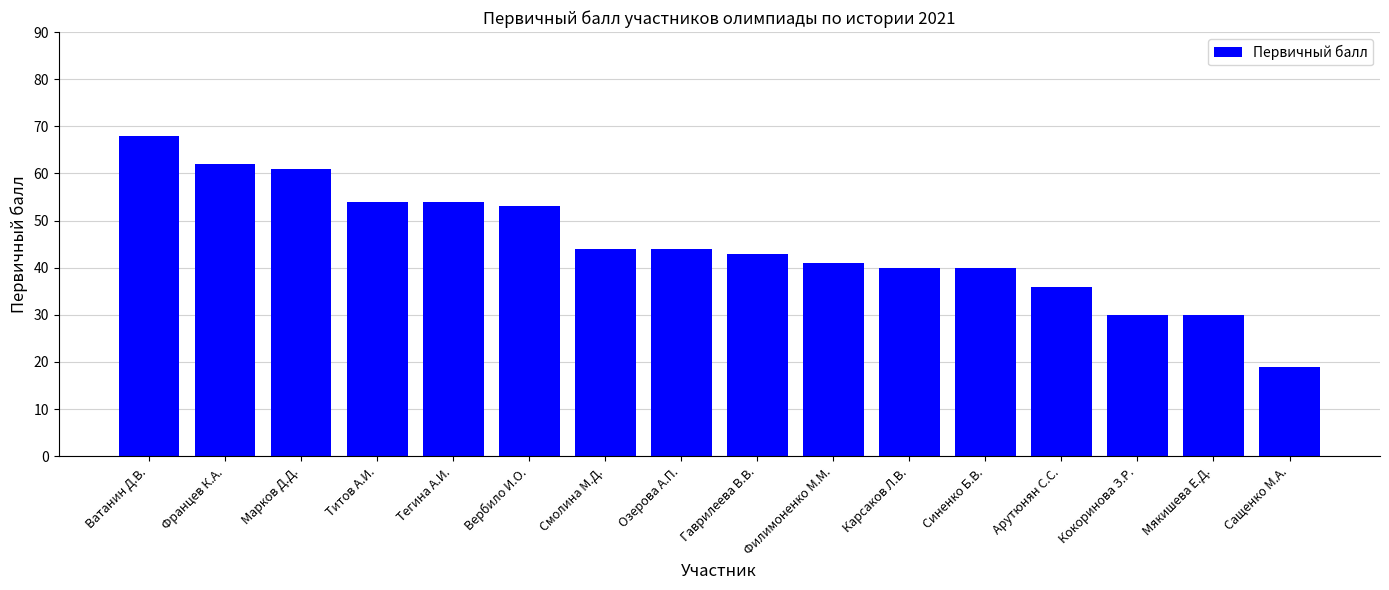

Is it true that the value at Озерова А.П. is 64?

False